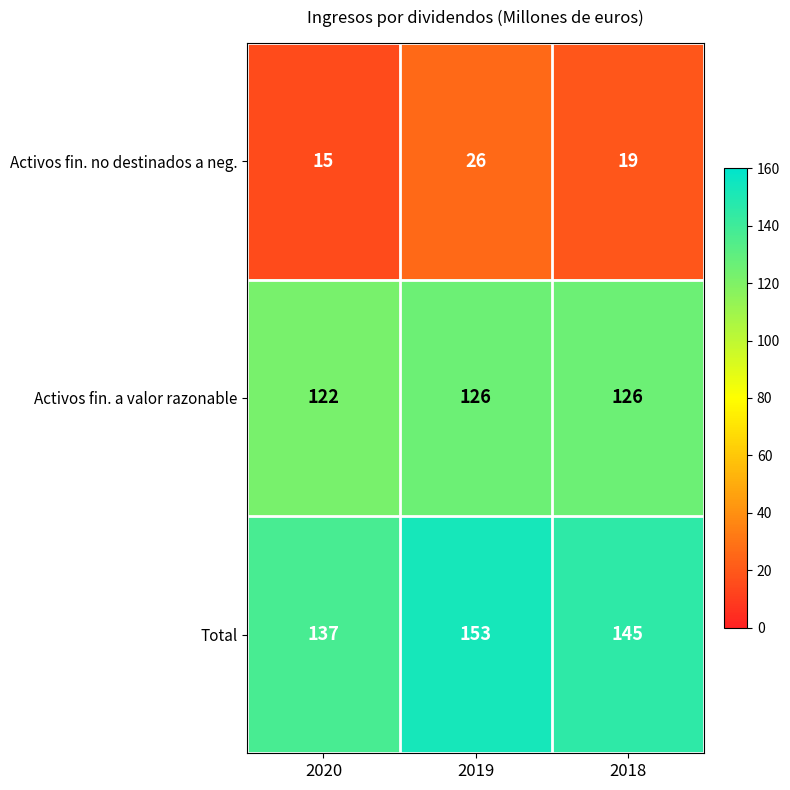

Is it true that Total equals 145 at 2018?

True